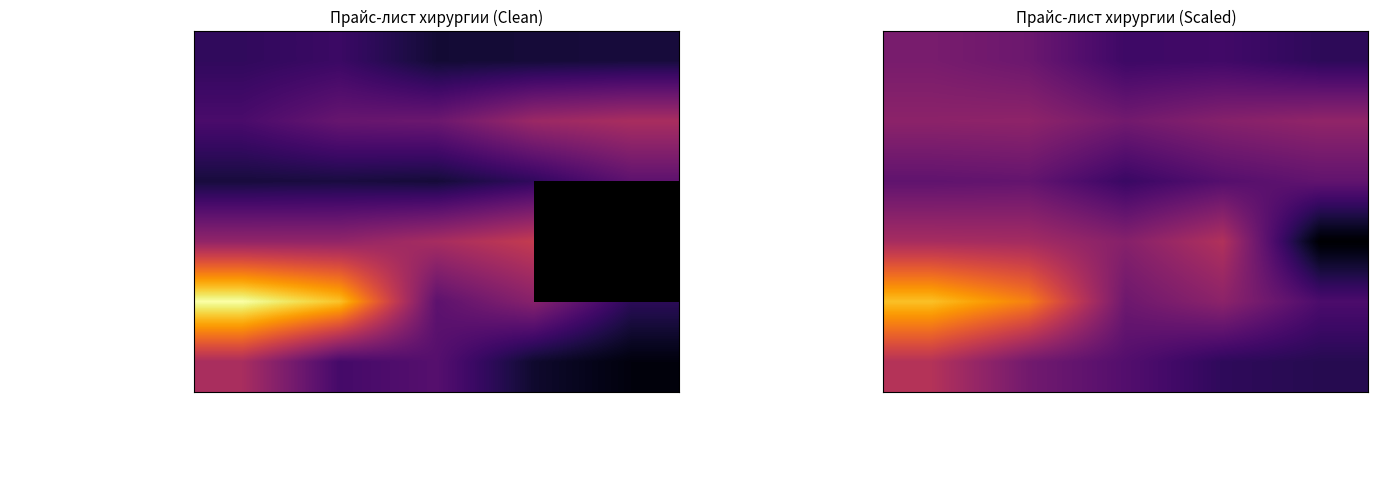

Rank the series at Простое удаление from highest to lowest value.

Имплантация и сопутствующие, Прочие операции, Пластика, Удаление зуба сложное, Удаление постоянного зуба простое, Кюретаж и хирургия пародонта